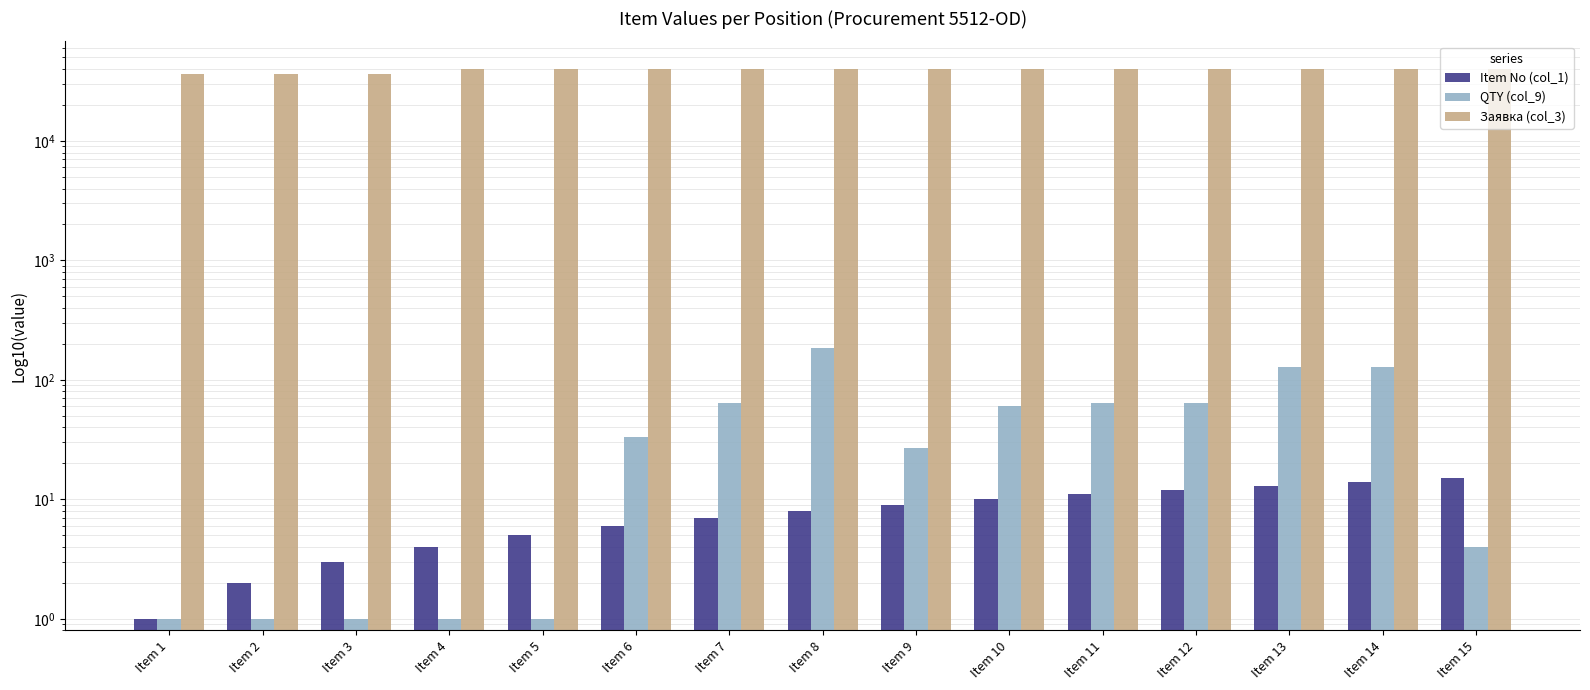

What is the difference between the second highest and second lowest values in the Заявка (col_3) series?

3648